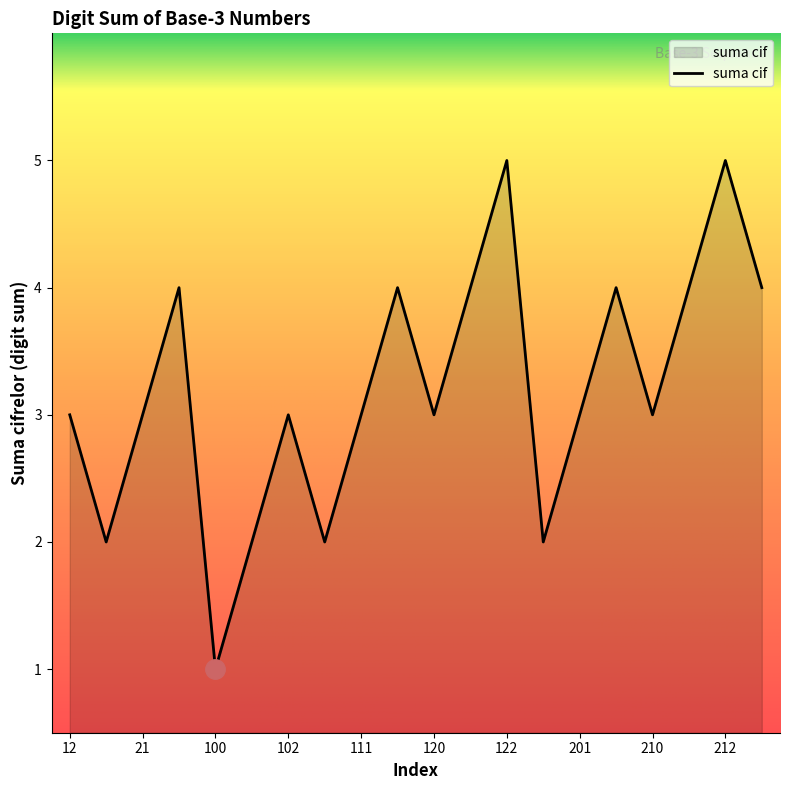

What is the minimum value shown in the chart?

1